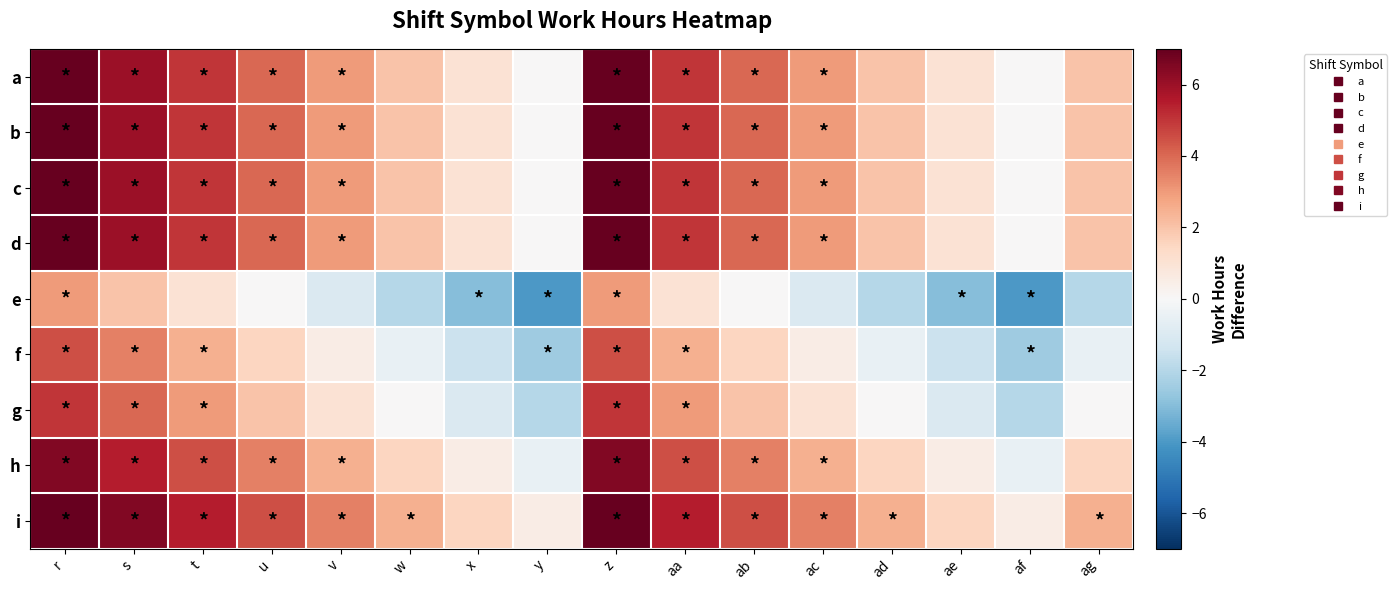

How many series are shown in this chart?

9